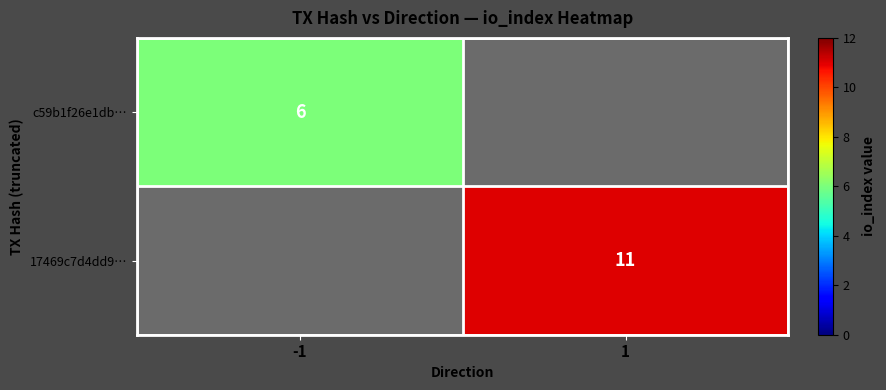

True or false: 17469c7d4dd9… has a value of 11 at 1.

True